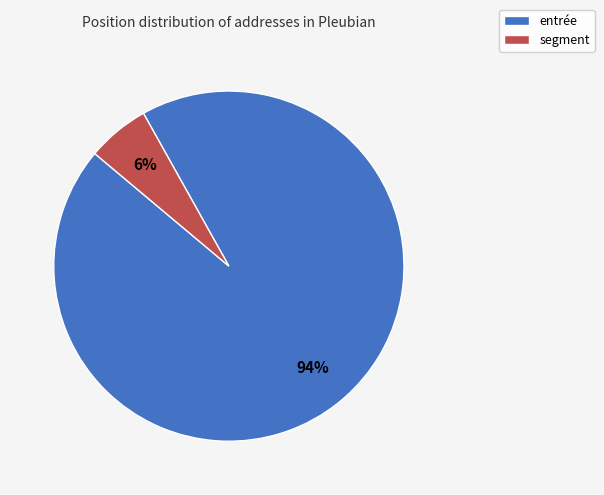

Between entrée and segment, which is larger?

entrée